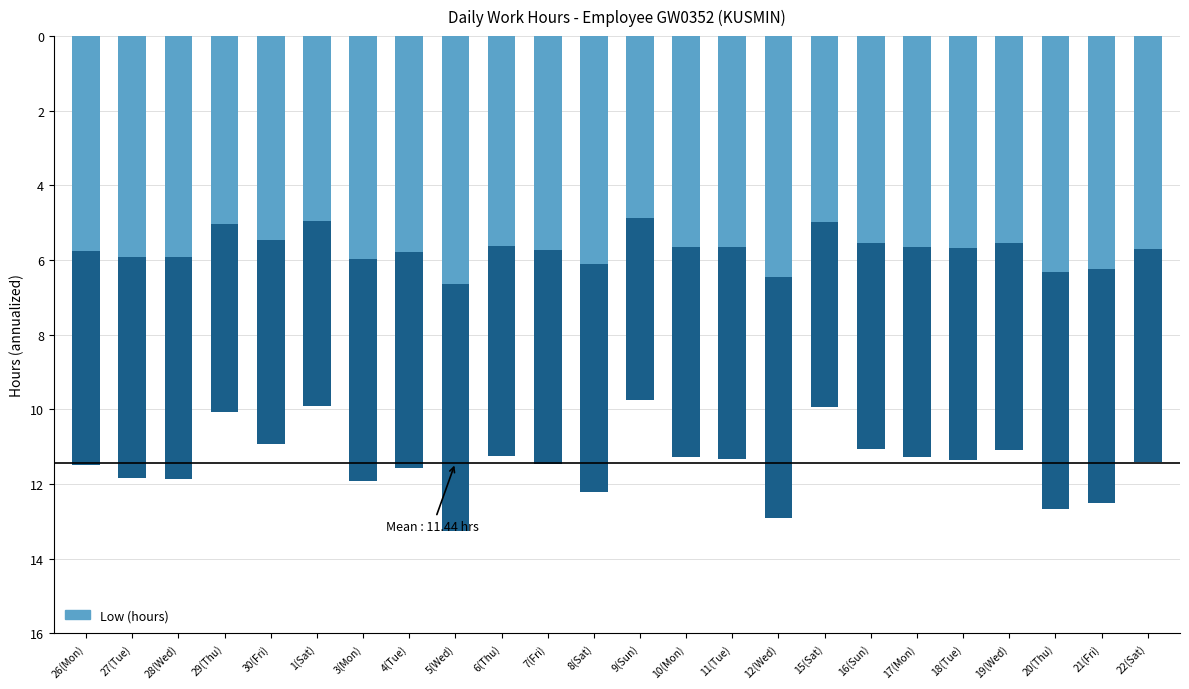

What is the minimum value shown in the chart?

9.8